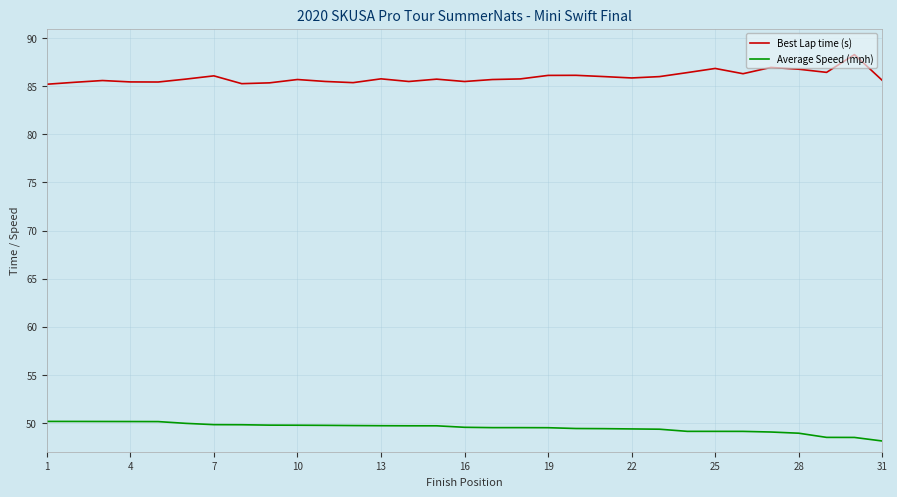

Rank the series by their maximum value, from highest to lowest.

Best Lap time (s), Average Speed (mph)